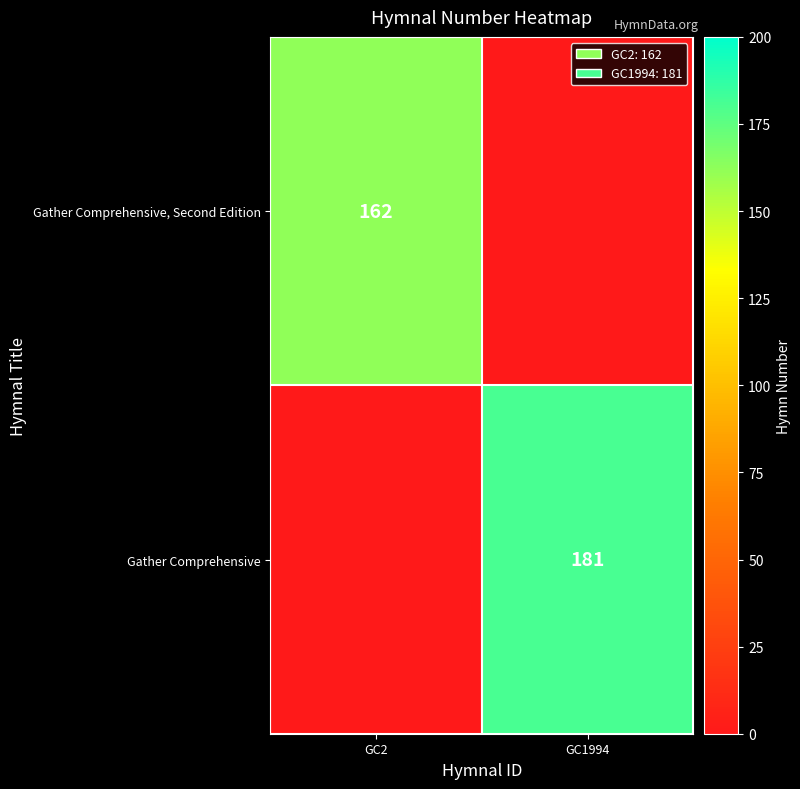

The Gather Comprehensive series shows 55 at GC1994. True or false?

False